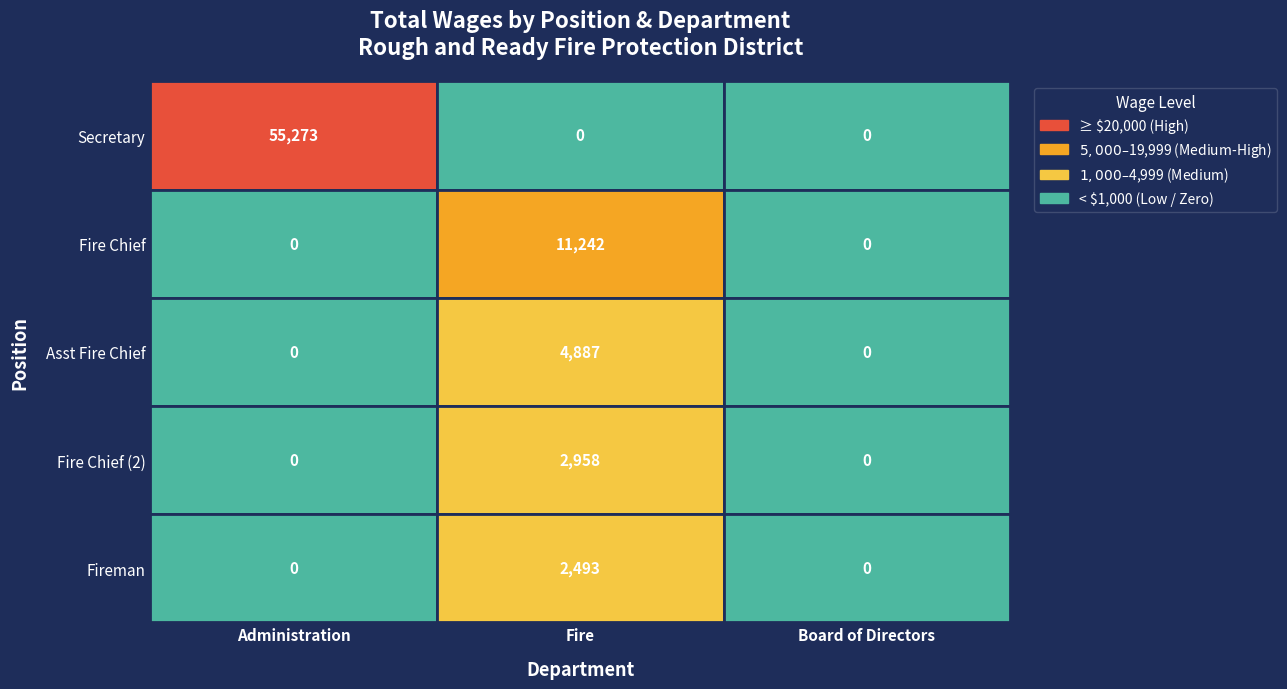

What is the sum of the Fire values at 0 and 4?

2493